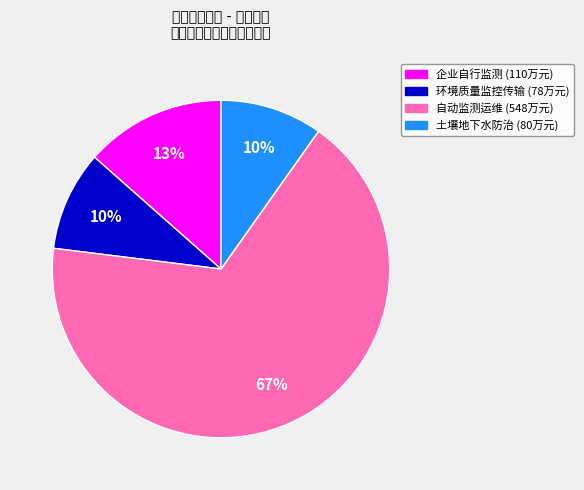

Is there a majority slice in this chart?

Yes